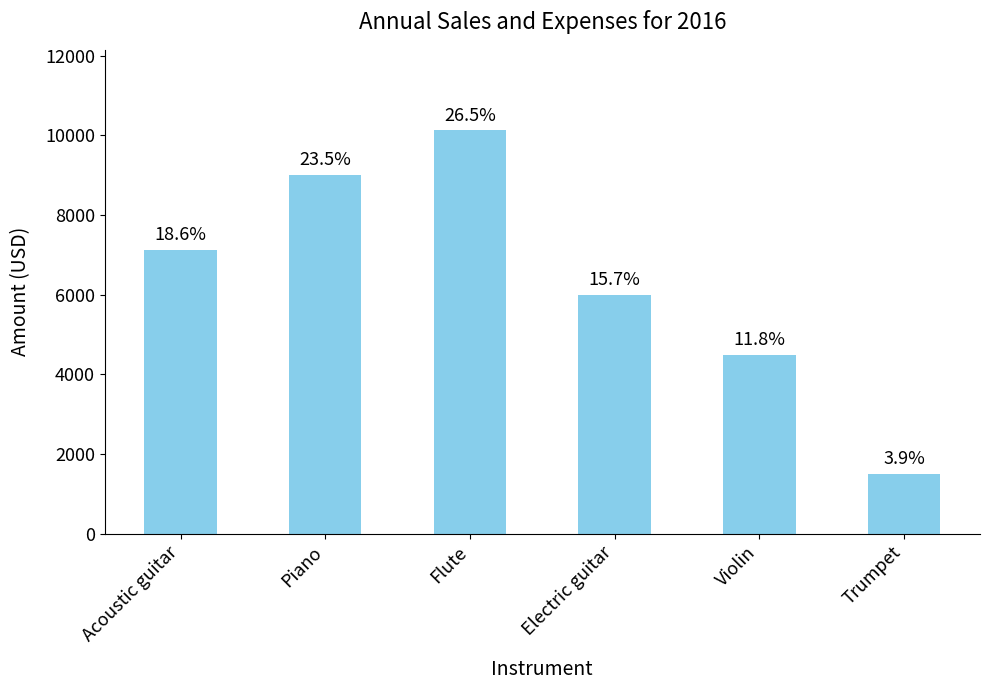

Reading left to right, what are all the values shown in this chart?

Acoustic guitar=7125	Piano=9000	Flute=10125	Electric guitar=6000	Violin=4500	Trumpet=1500